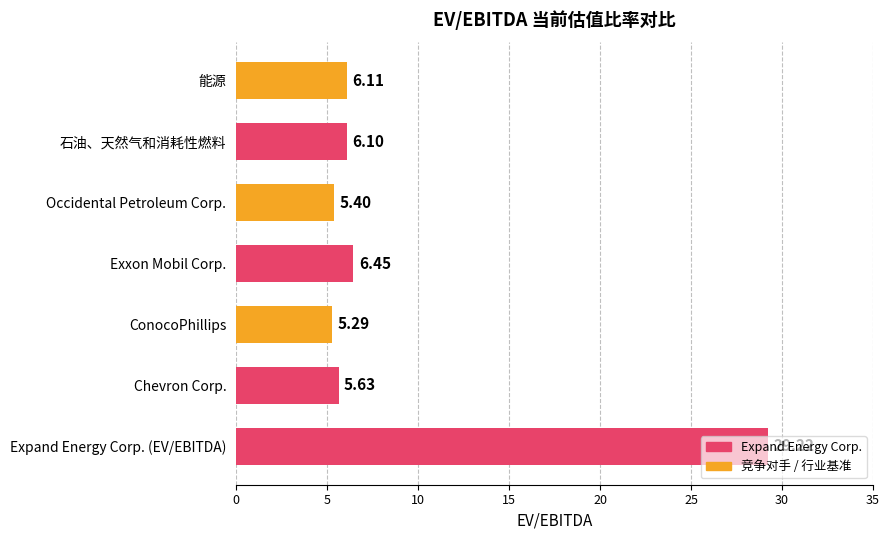

What is the sum of all values?

64.2